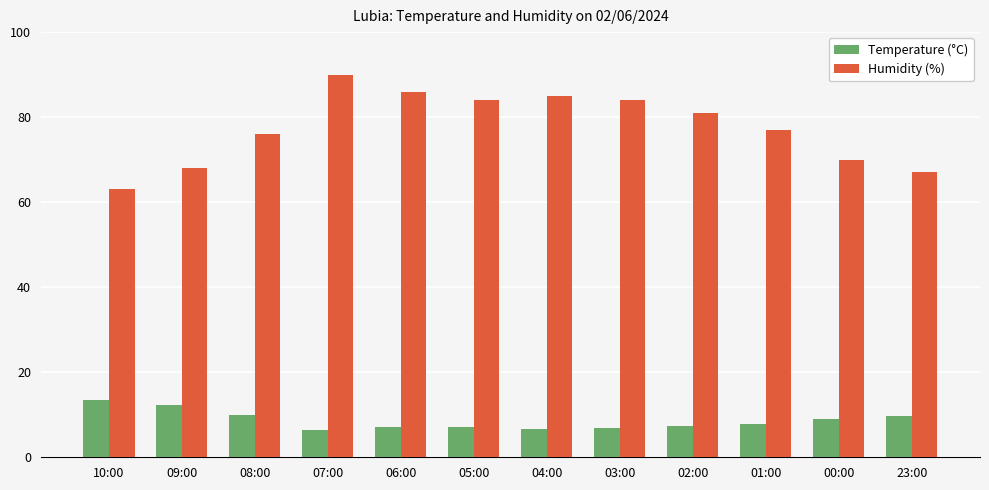

How many series are shown in this chart?

2